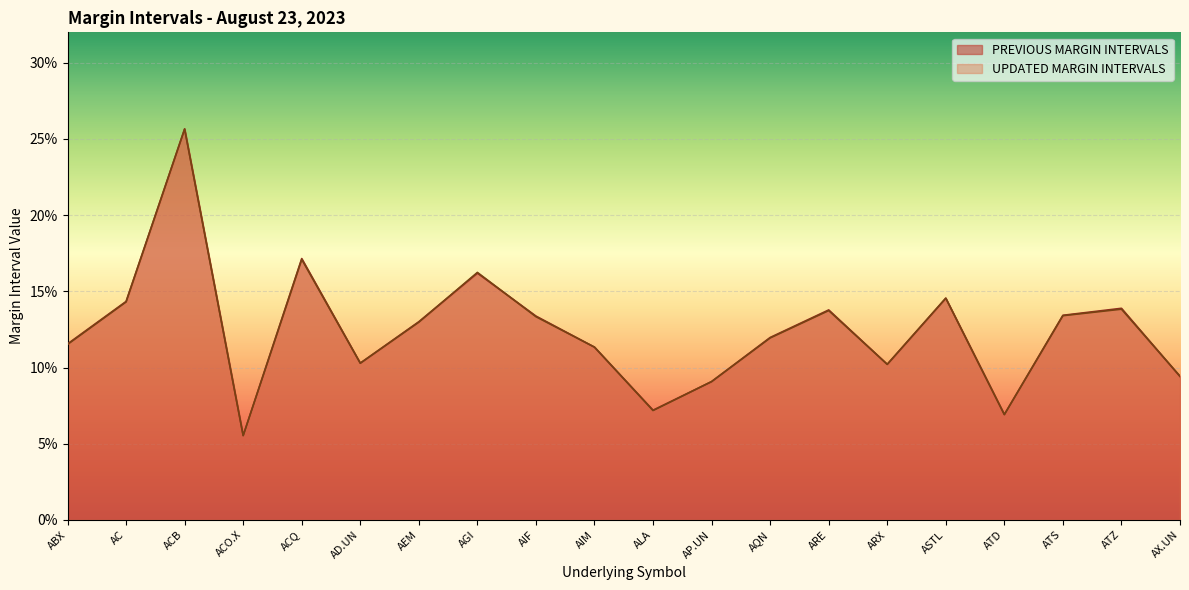

Is it true that PREVIOUS MARGIN INTERVALS equals 0.1 at ARE?

True